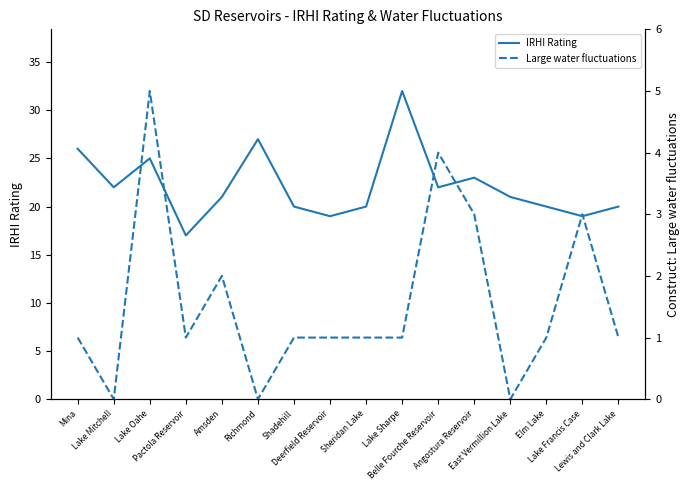

Rank the categories by Large water fluctuations value from highest to lowest.

Lake Oahe, Belle Fourche Reservoir, Angostura Reservoir, Lake Francis Case, Amsden, Mina, Pactola Reservoir, Shadehill, Deerfield Reservoir, Sheridan Lake, Lake Sharpe, Elm Lake, Lewis and Clark Lake, Lake Mitchell, Richmond, East Vermillion Lake